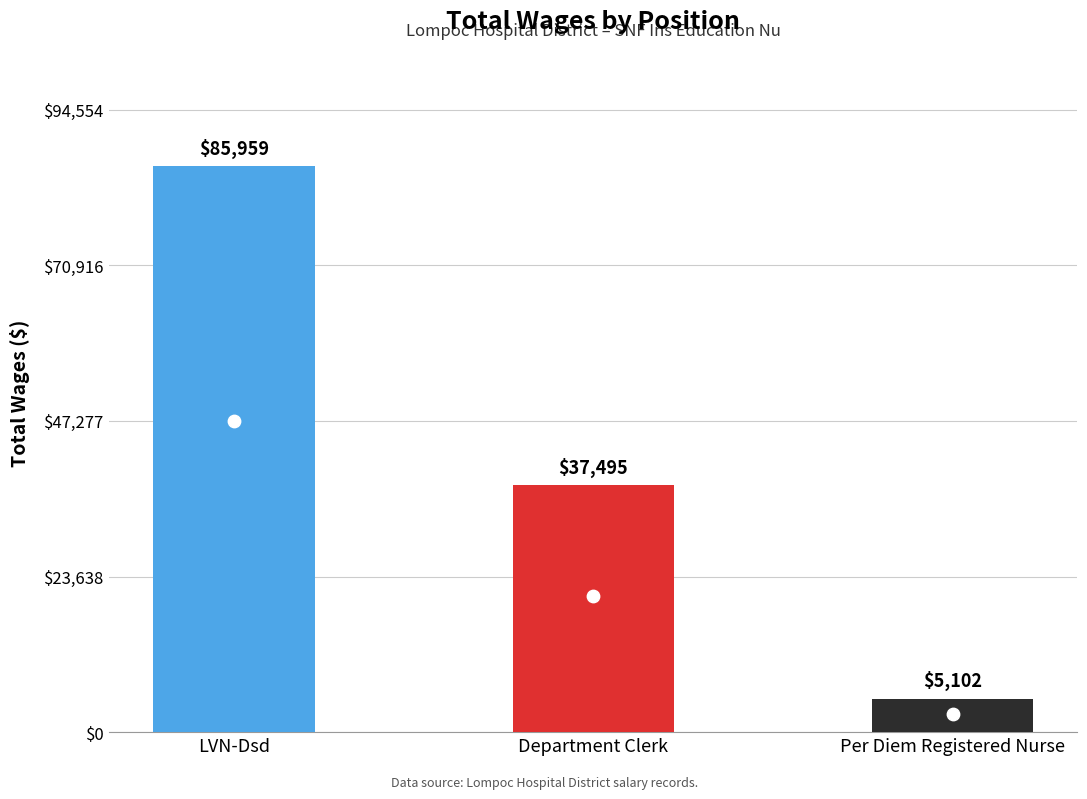

Approximately how many times larger is the value at LVN-Dsd compared to Per Diem Registered Nurse?

16.8